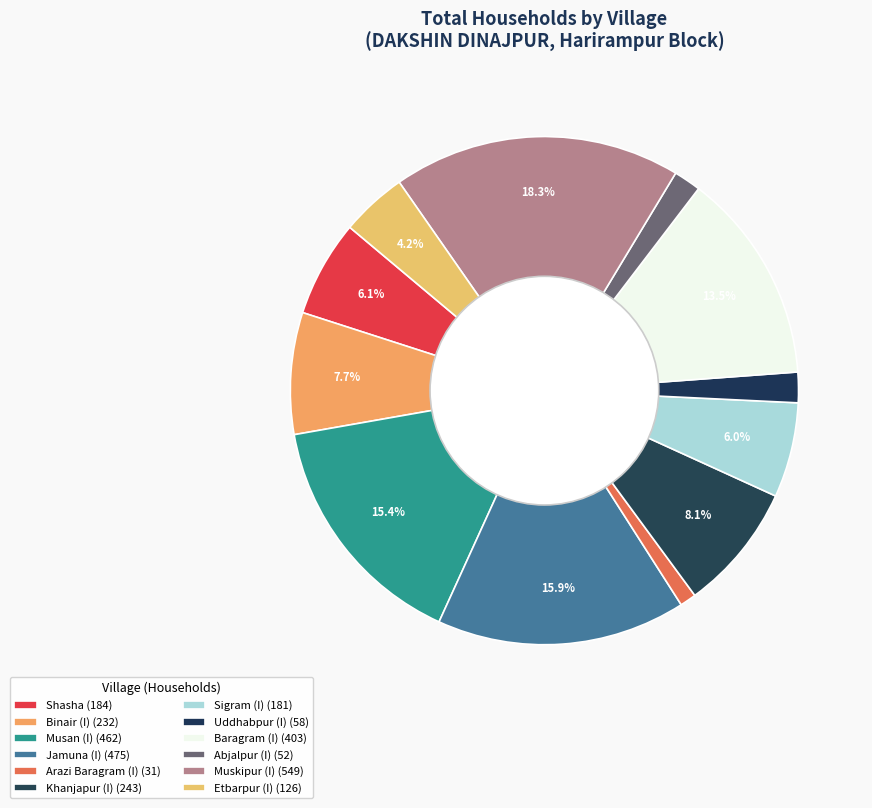

Between Arazi Baragram (I) and Etbarpur (I), which is larger?

Etbarpur (I)